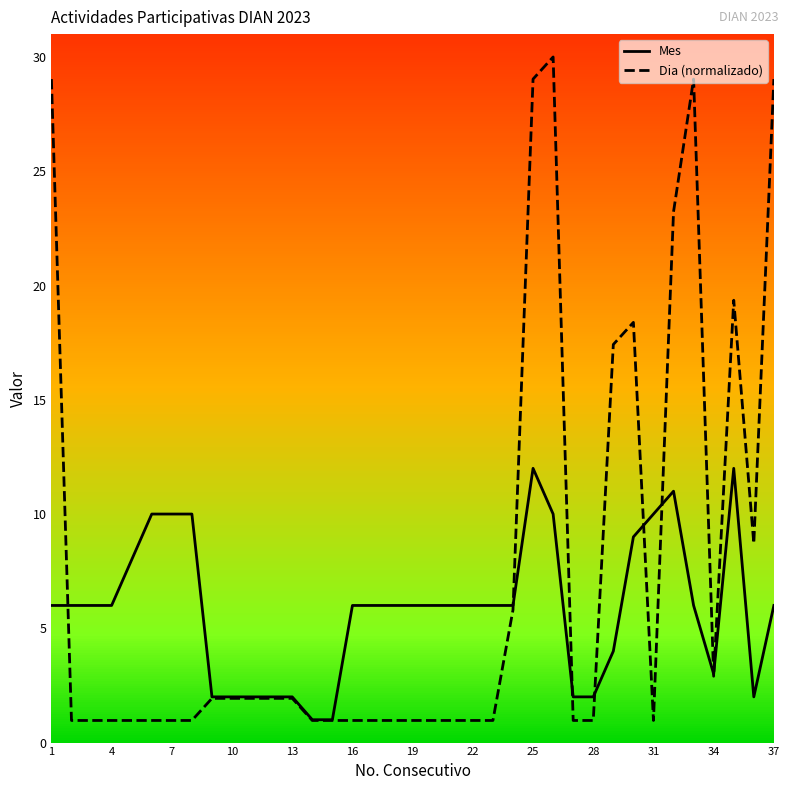

What is the total value across all series at 4?

7.0